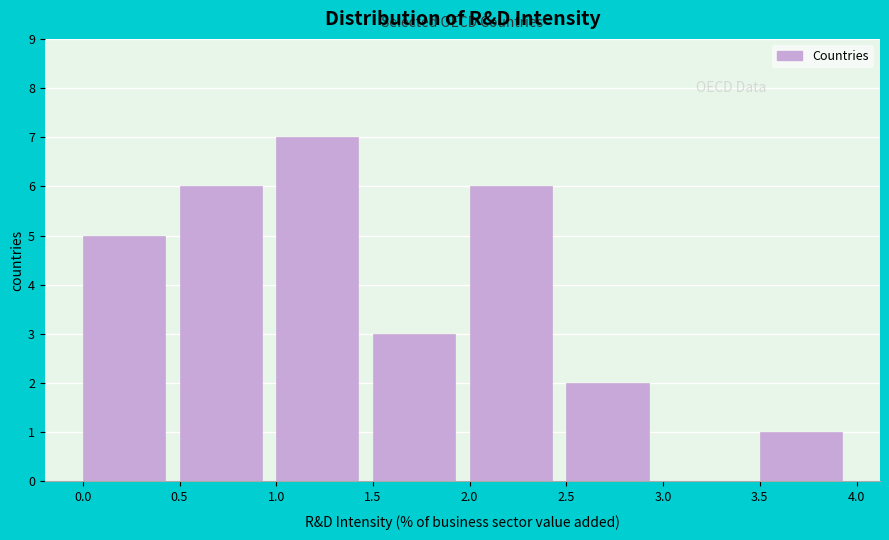

Reading left to right, transcribe this chart: for each bar, give the range it covers on the x-axis and its height. The values are not printed on the chart, so give them approximately, as read against the axis.

0.0 to 0.5: 5
0.5 to 1.0: 6
1.0 to 1.5: 7
1.5 to 2.0: 3
2.0 to 2.5: 6
2.5 to 3.0: 2
3.0 to 3.5: 0
3.5 to 4.0: 1